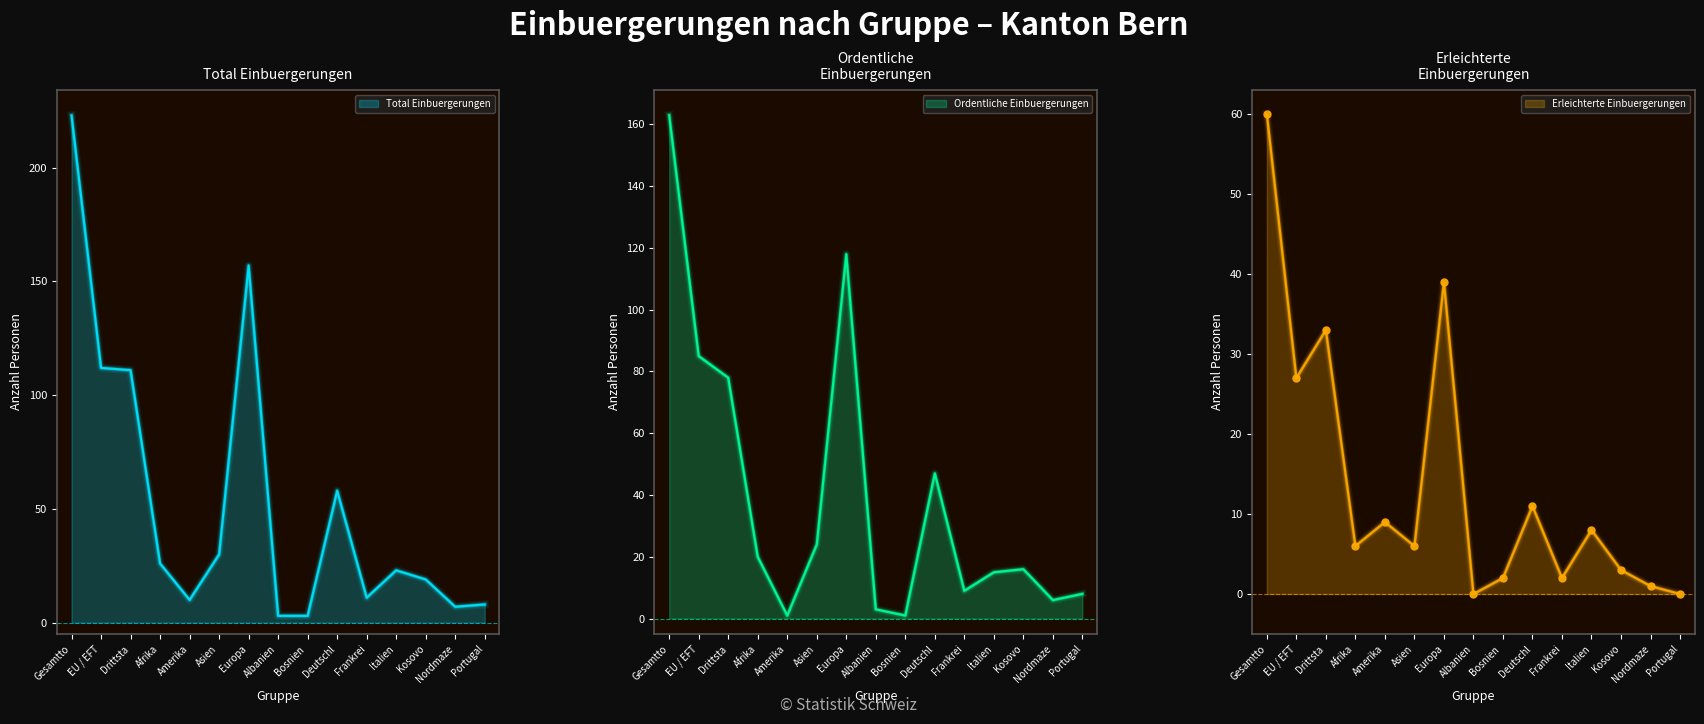

Which category has the lowest value in the Erleichterte Einbuergerungen series?

Albanien